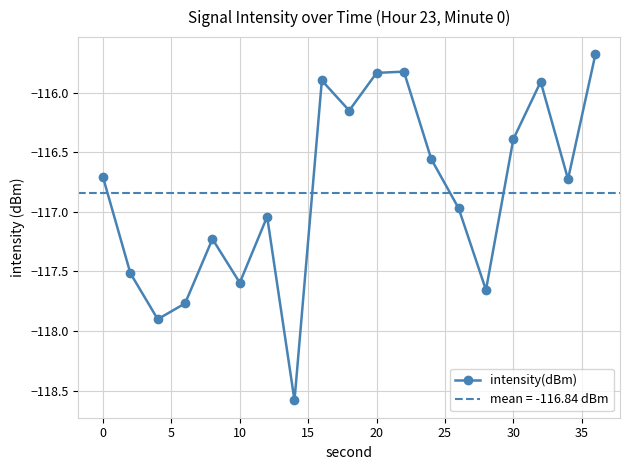

What is the highest value of the intensity(dBm) series?

-115.7